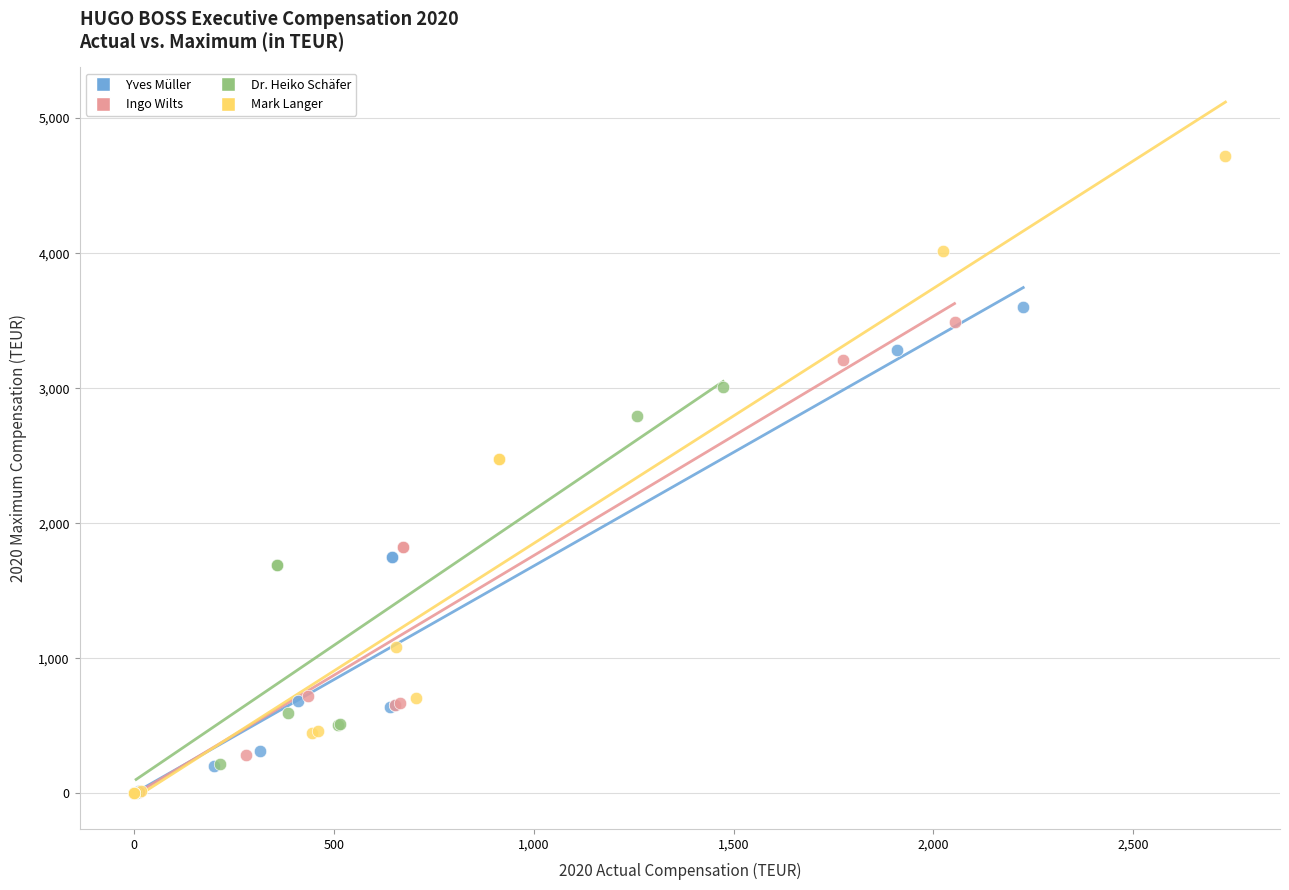

Which series has the widest spread of Y values?

Mark Langer